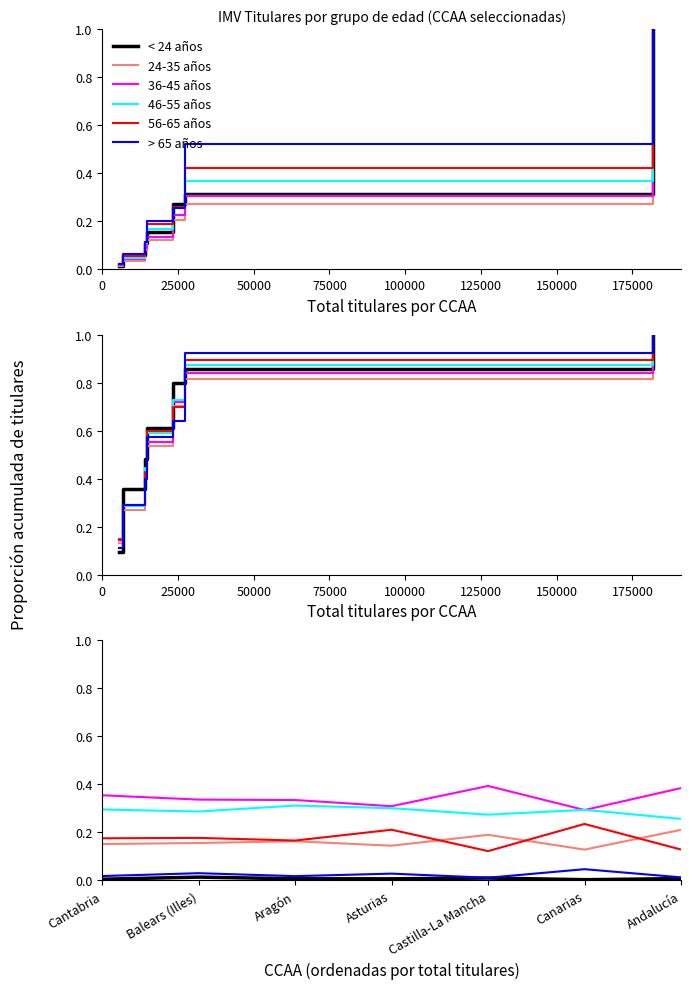

Count the 46-55 años values in the range 0 to 1.

7